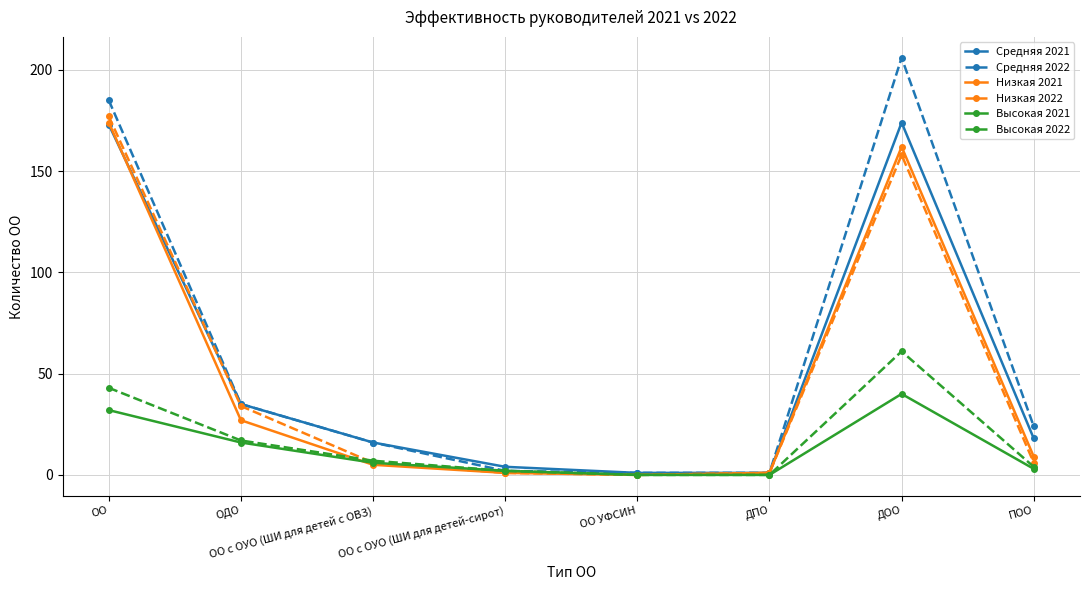

What position from the right is ОДО?

7